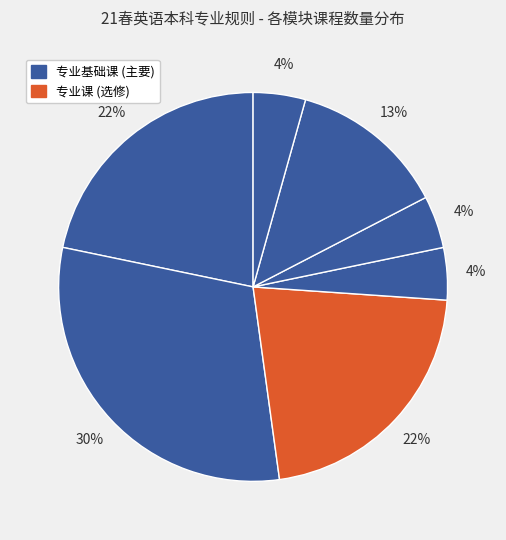

Count the number of slices in the pie.

7